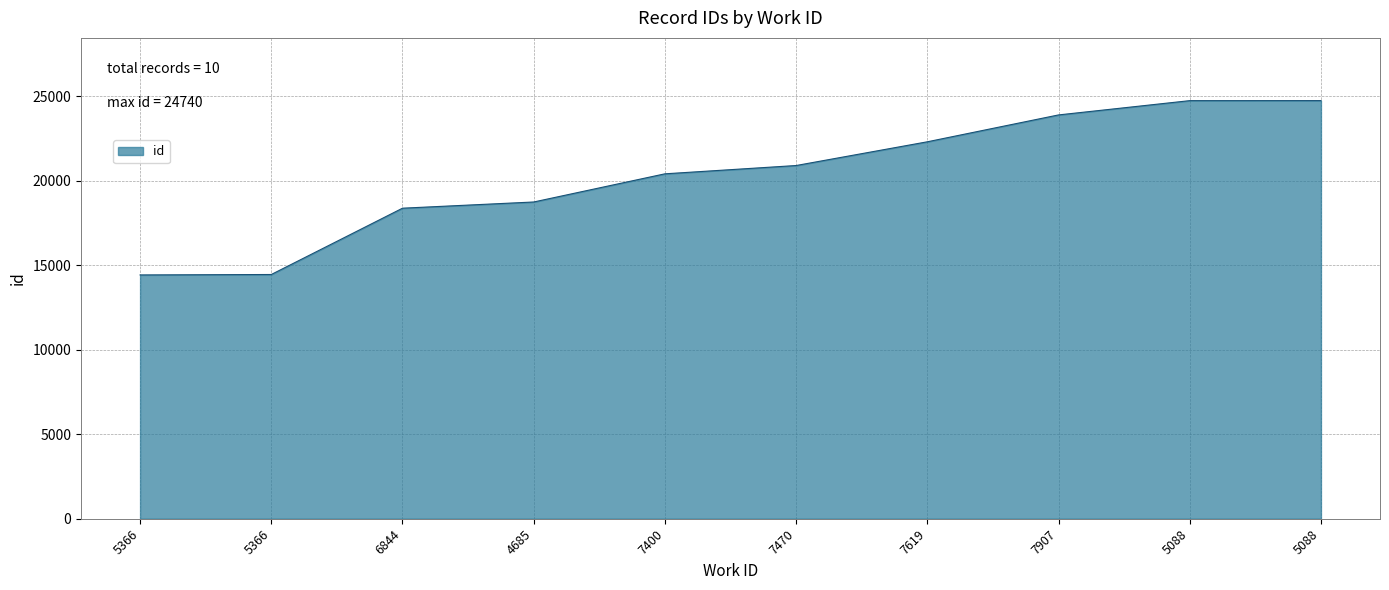

At which label does the data first exceed 20899?

7619